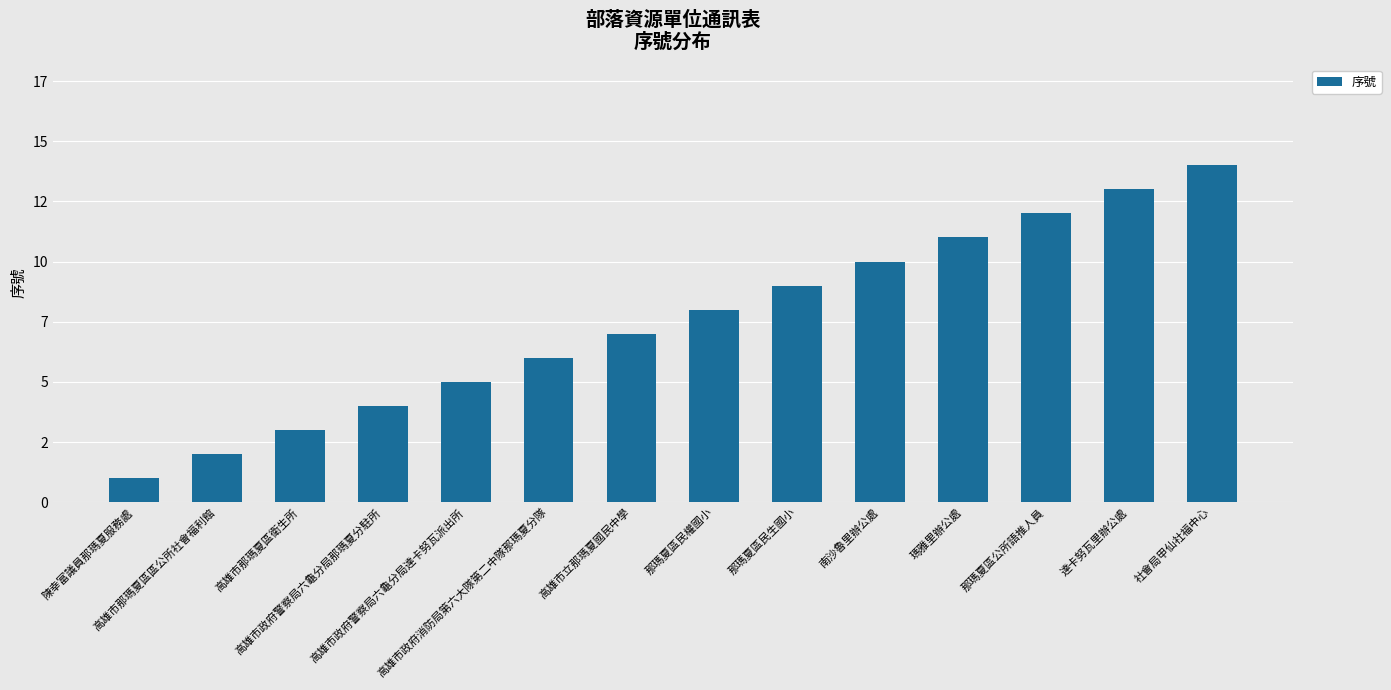

What is the average value?

8